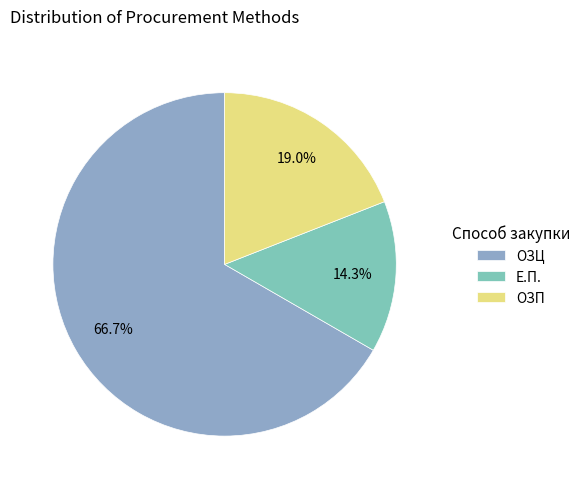

Which slice is the largest?

ОЗЦ